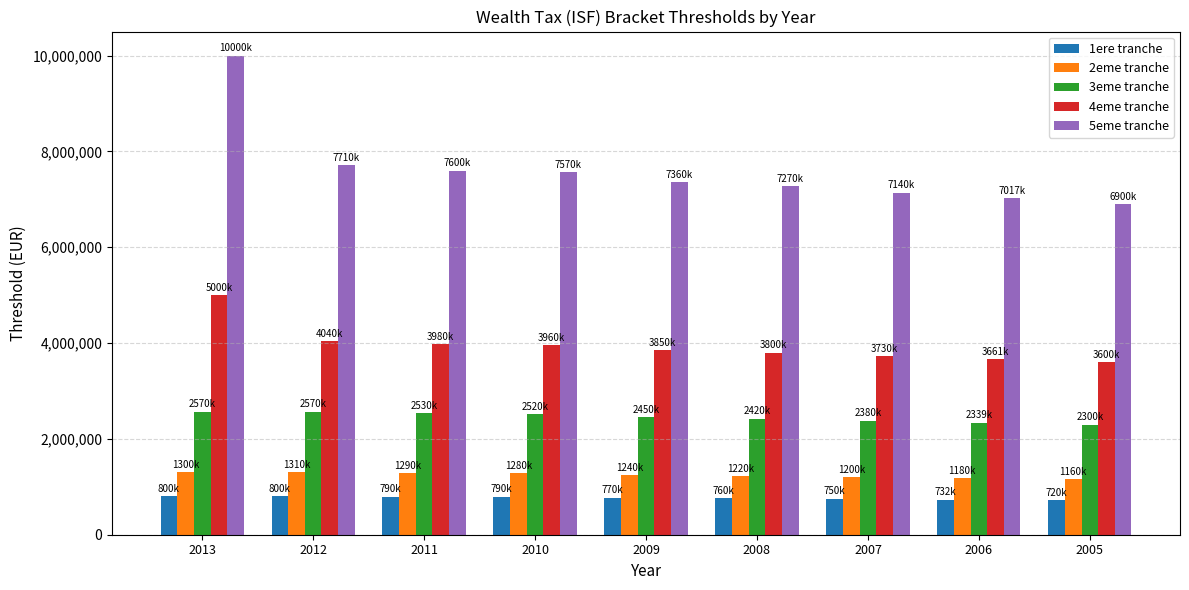

Which series has the largest range (max minus min)?

5eme tranche